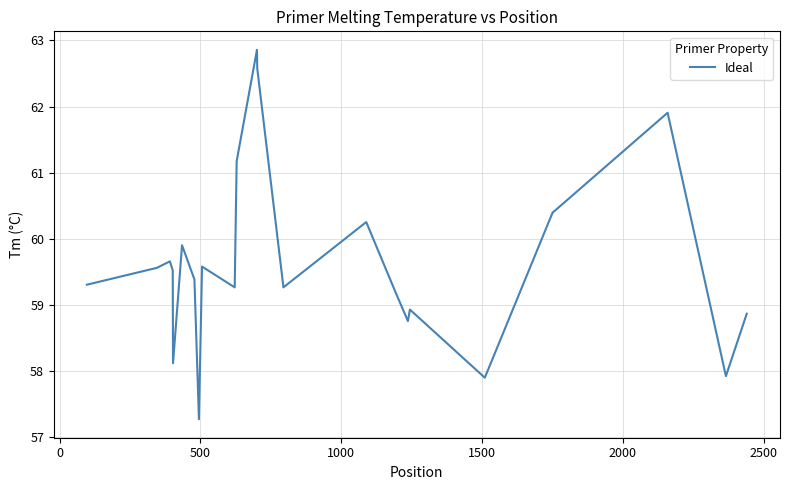

What is the smallest value displayed?

57.3